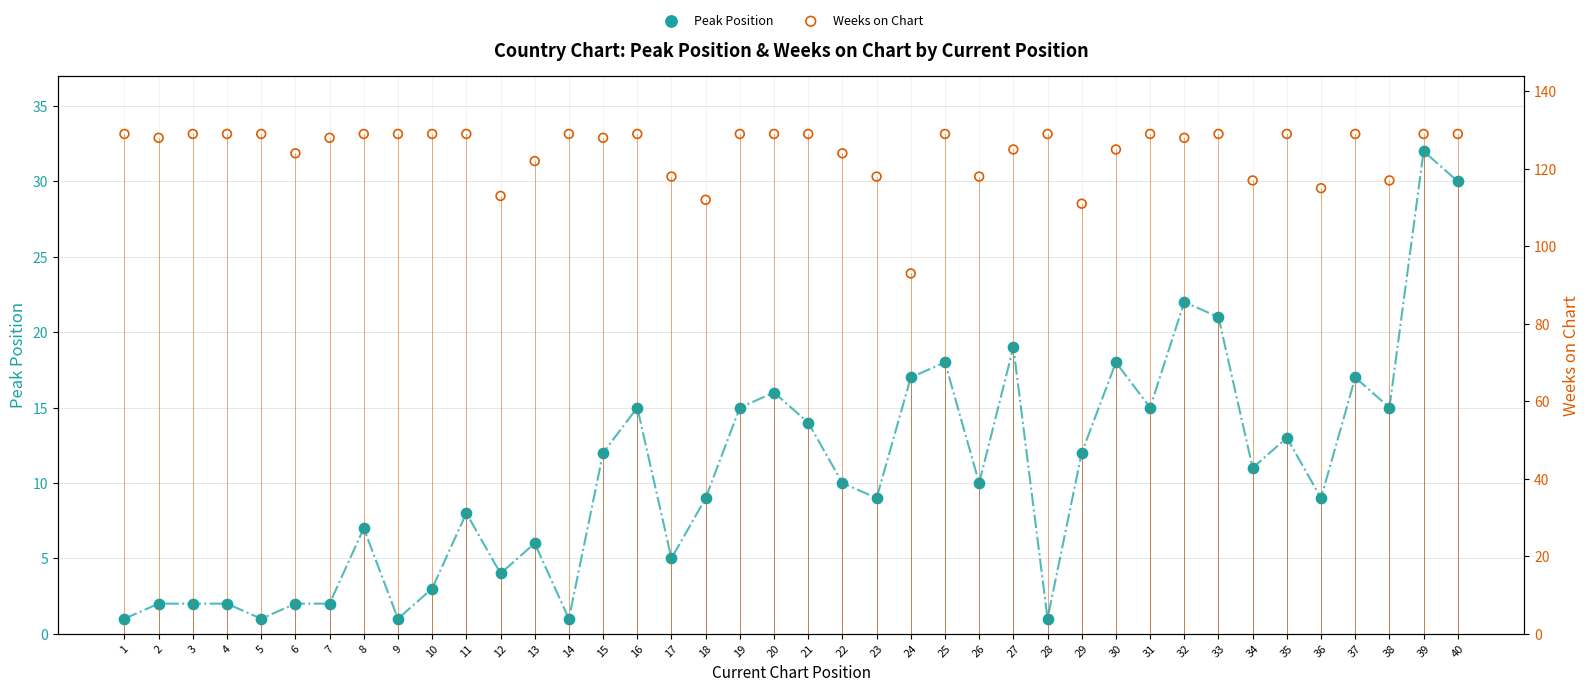

Which series contains the lowest Y value?

Peak Position